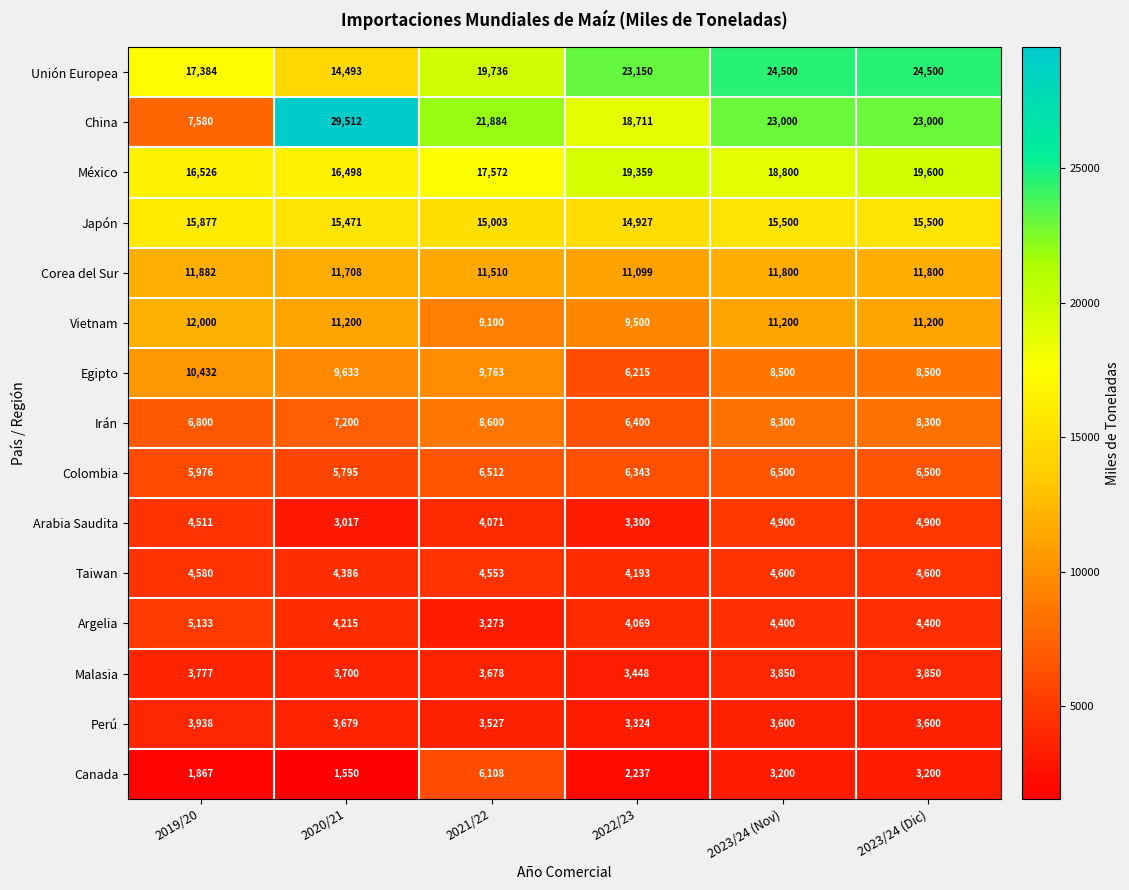

What is the total value across all series at 2020/21?

142057